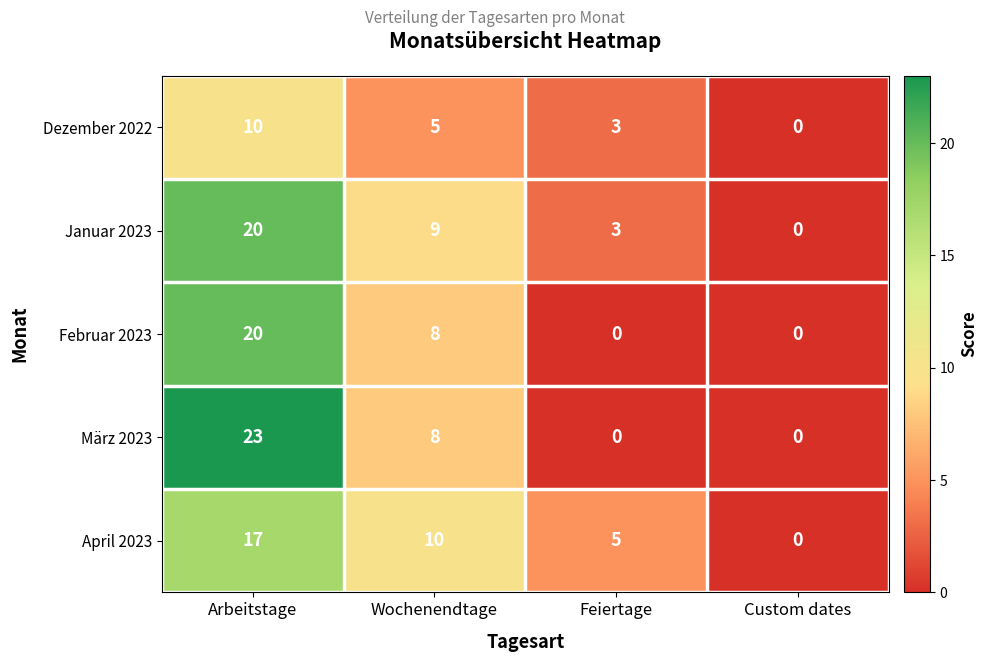

Reading right to left, transcribe all the data shown in this chart.

Dezember 2022: 0	3	5	10
Januar 2023: 0	3	9	20
Februar 2023: 0	0	8	20
März 2023: 0	0	8	23
April 2023: 0	5	10	17